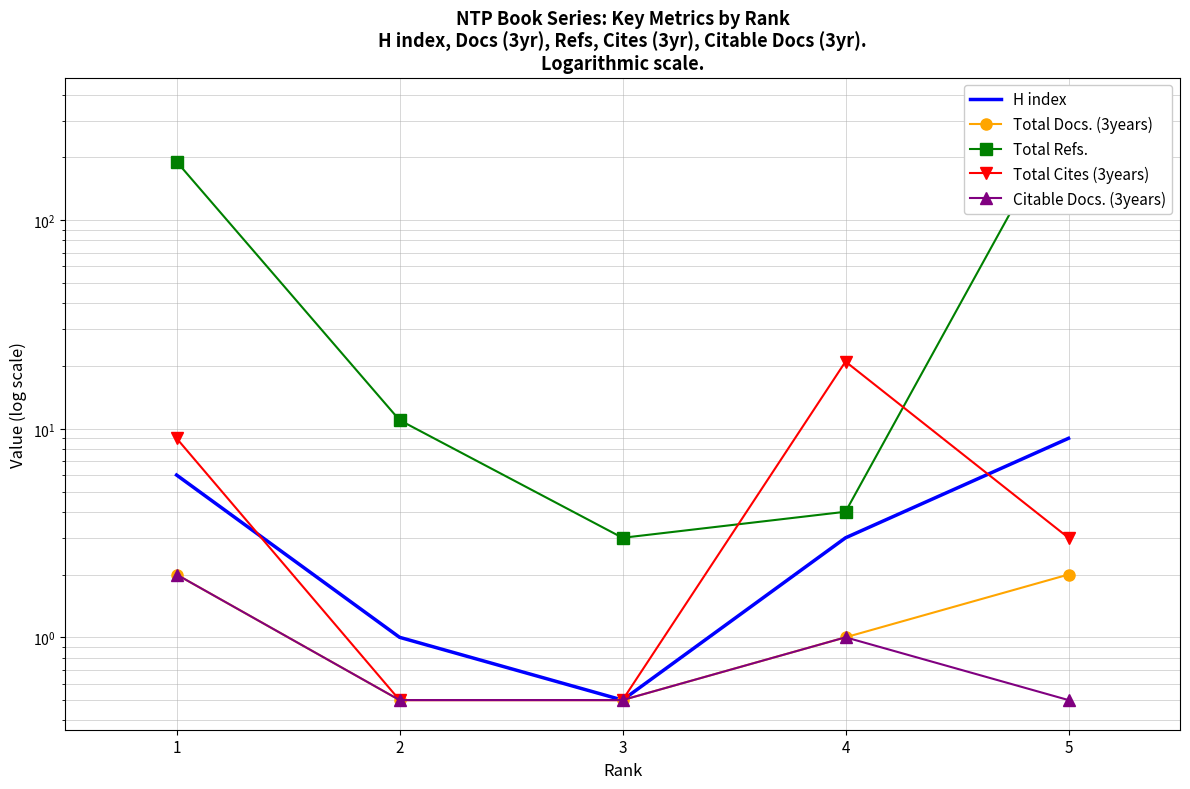

True or false: Citable Docs. (3years) and Total Refs. cross at least once.

False